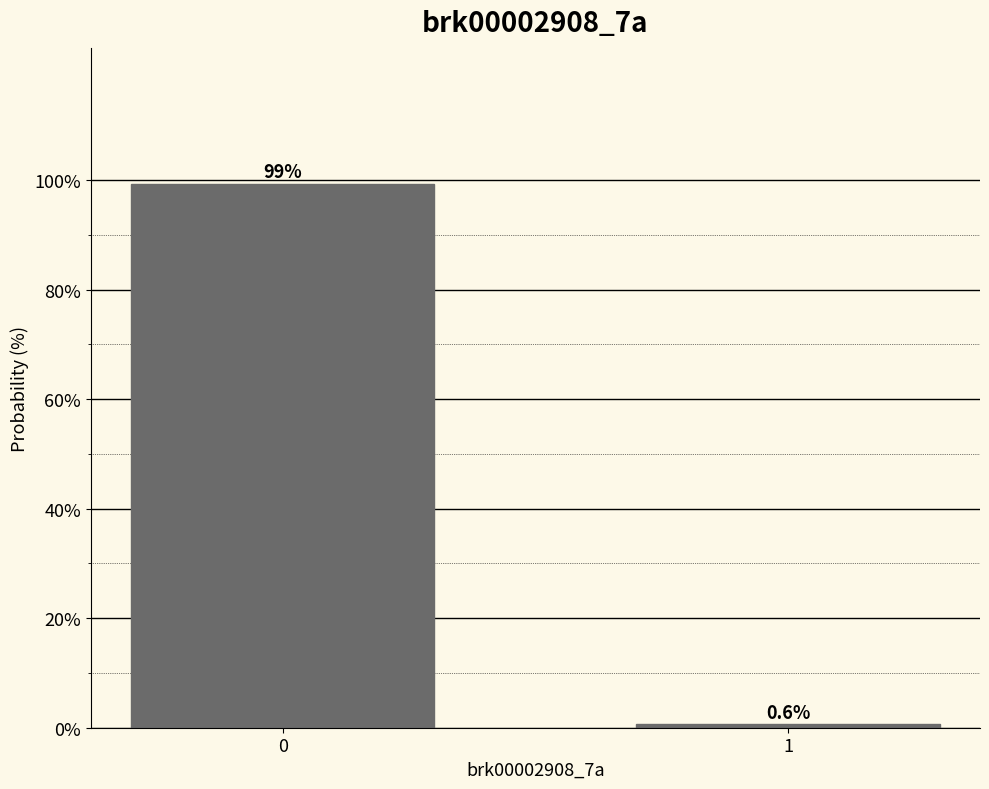

Reading right to left, extract all data points from this chart.

0.6	99.4